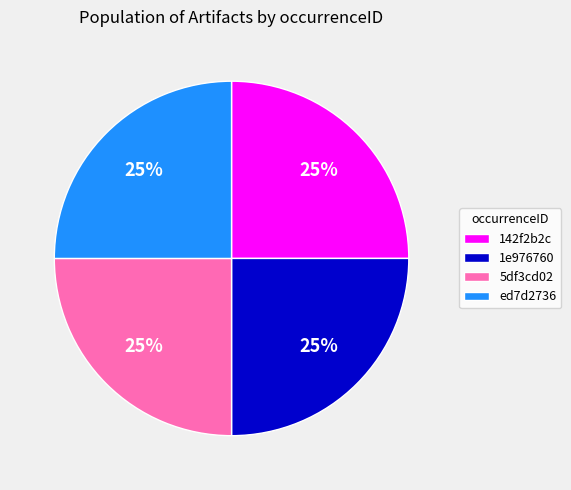

The 142f2b2c slice represents 25% of the pie. True or false?

True